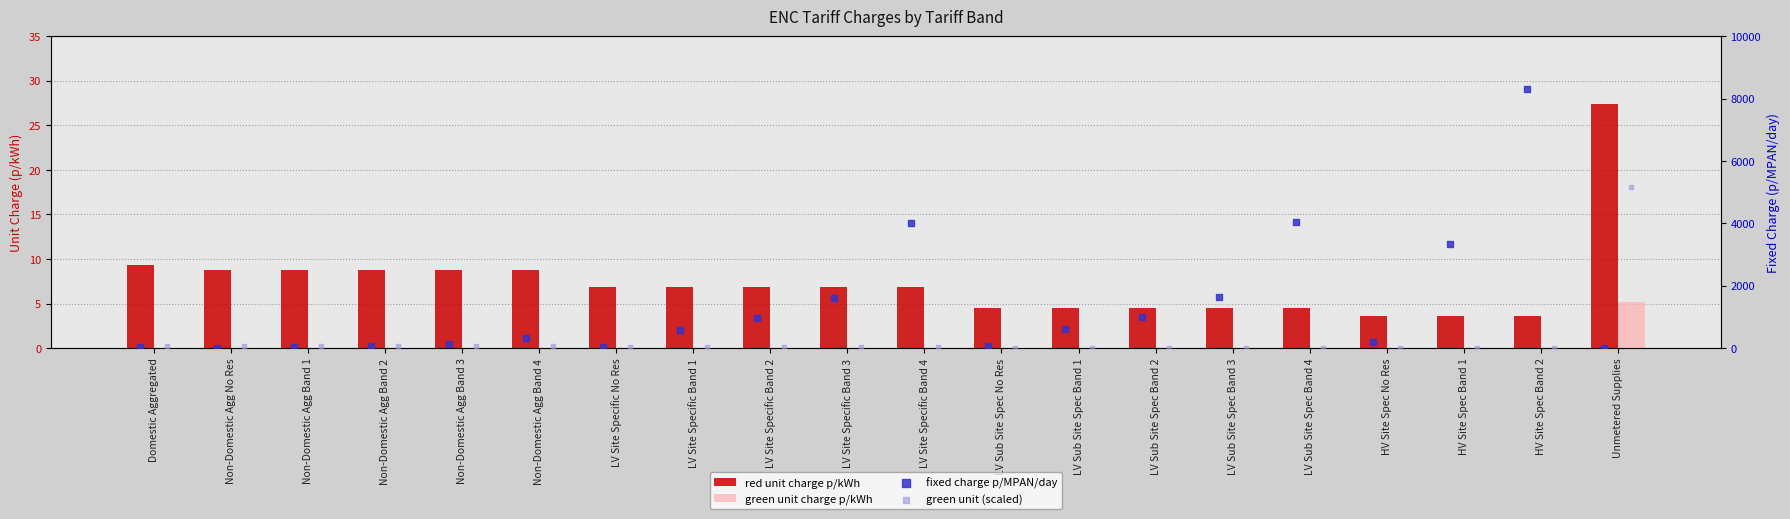

Is the value of red unit charge p/kWh at HV Site Spec No Res greater than the value of green unit (scaled) at Unmetered Supplies?

No